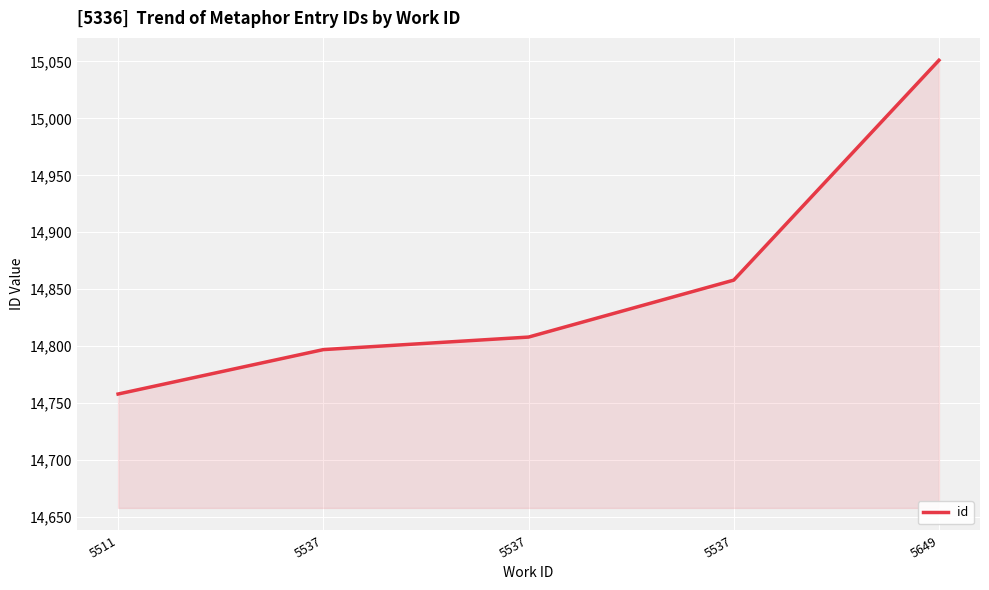

What is the difference between the maximum and minimum values?

293